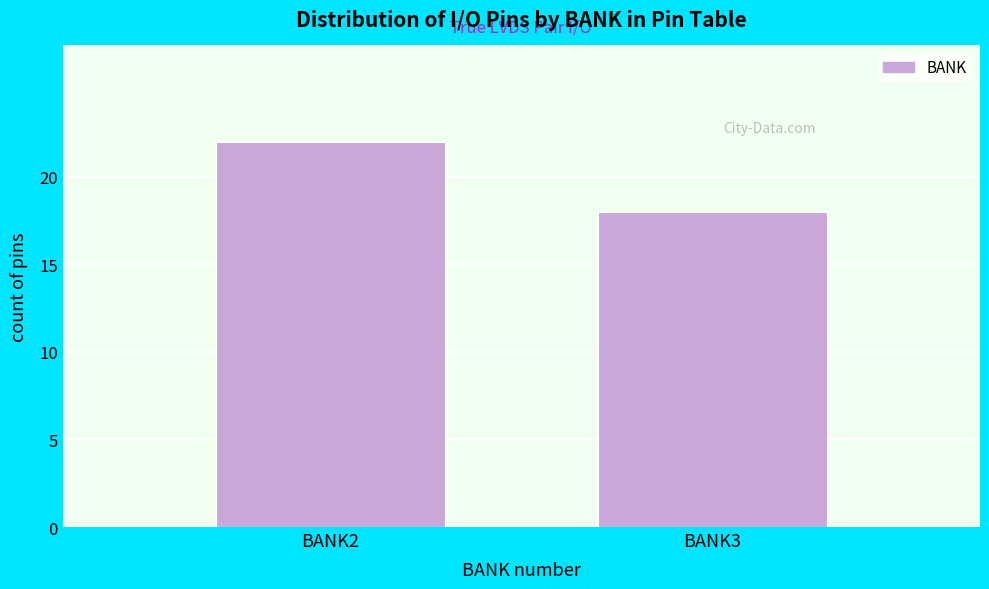

Reading right to left, extract all data points from this chart.

18	22